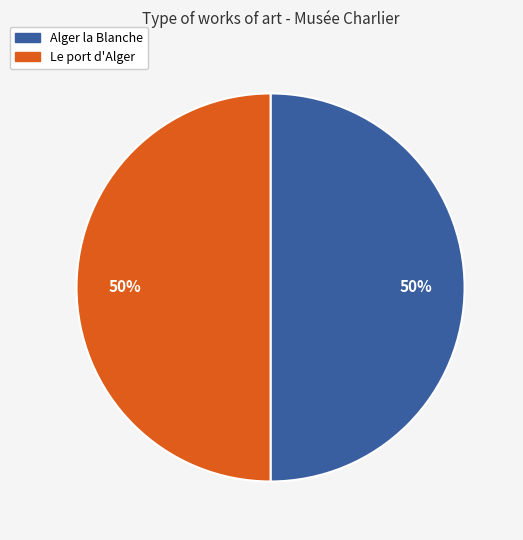

Do Alger la Blanche and Le port d'Alger together represent more than half of the pie?

Yes